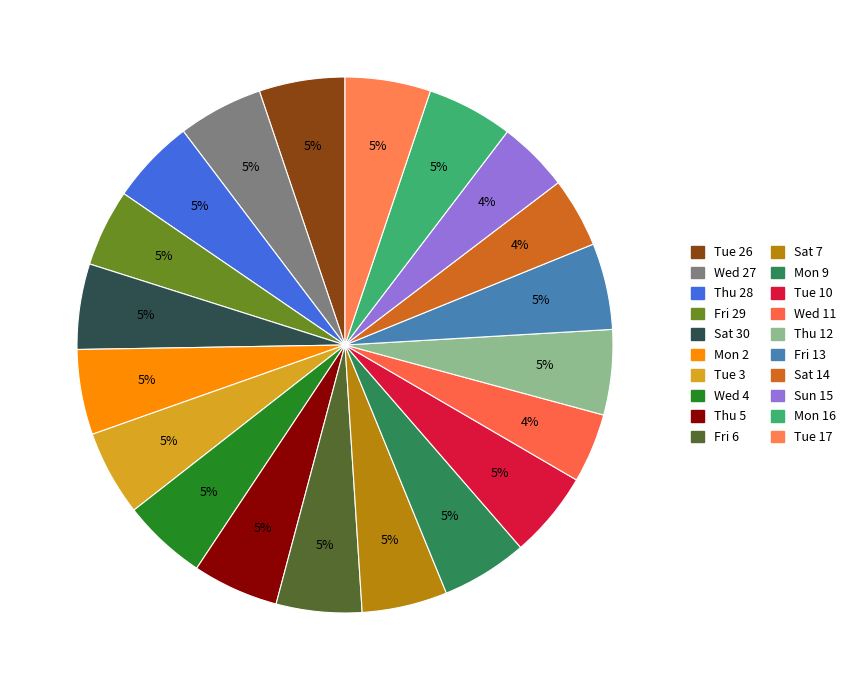

How many slices are in this pie chart?

20